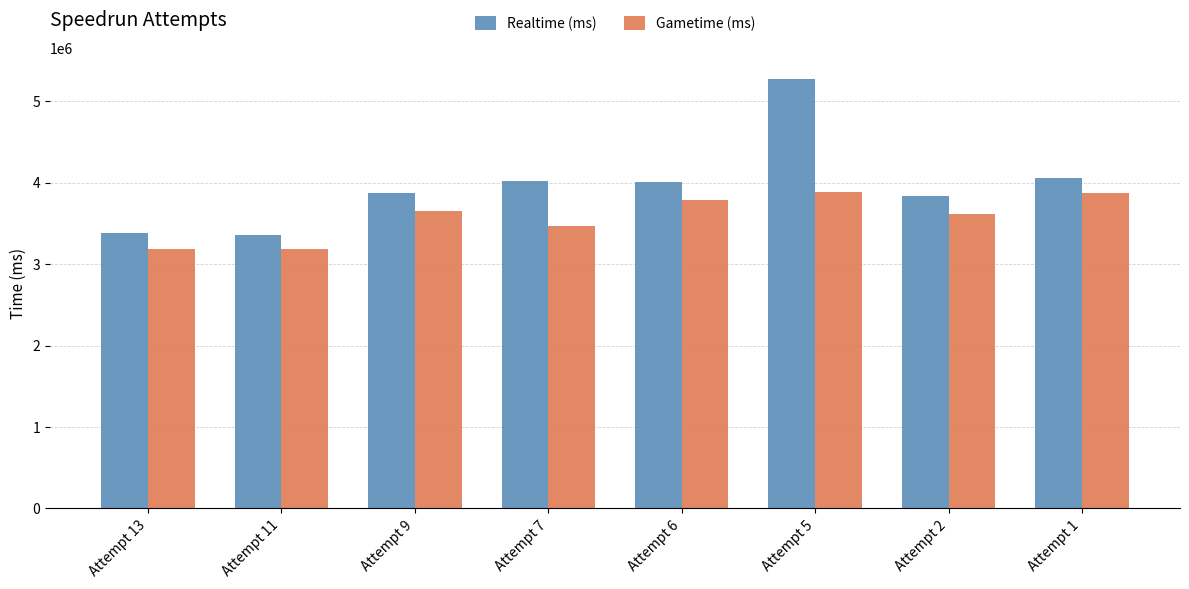

Does the chart contain stacked bars?

No